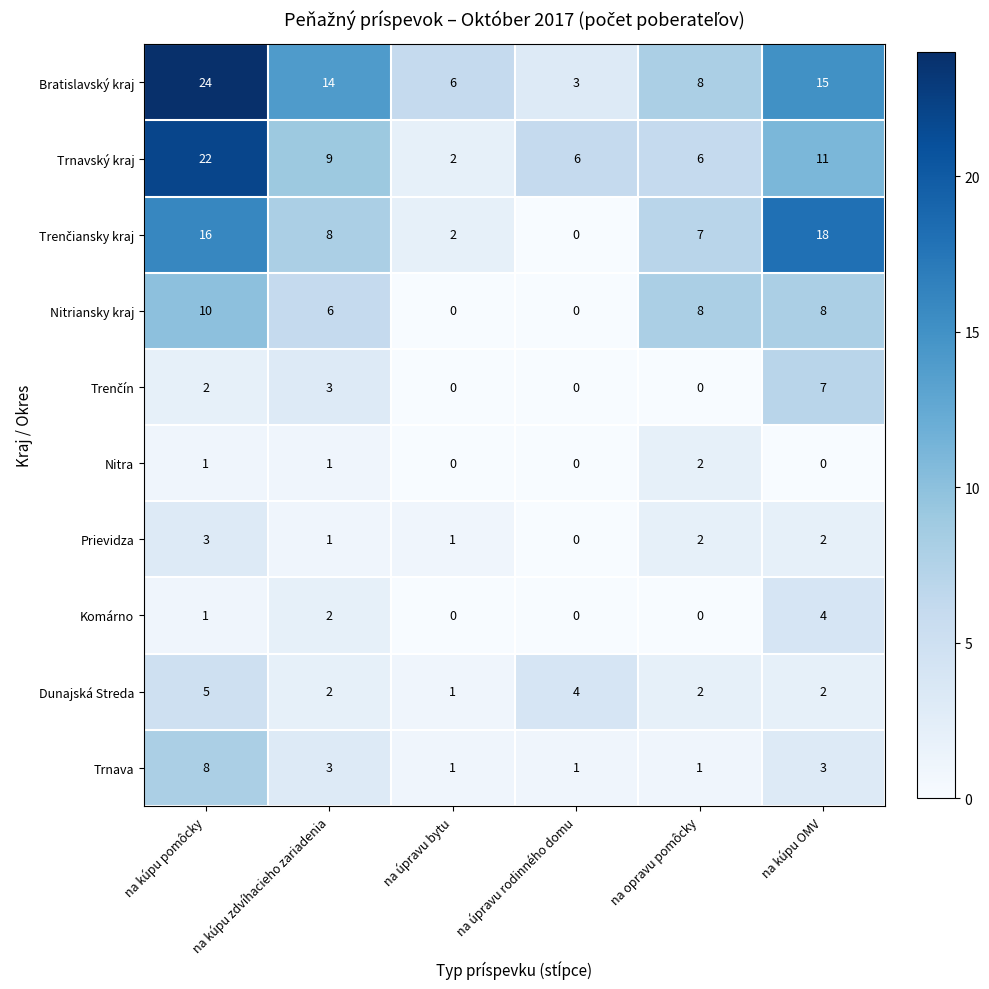

How many series are shown in this chart?

10